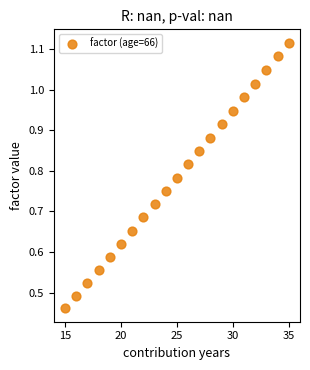

What is the range of X values (max minus min)?

20.0